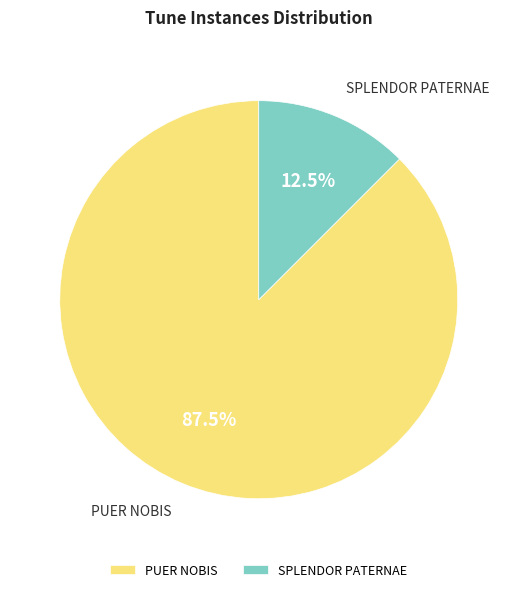

Rank the categories by value from highest to lowest.

PUER NOBIS, SPLENDOR PATERNAE